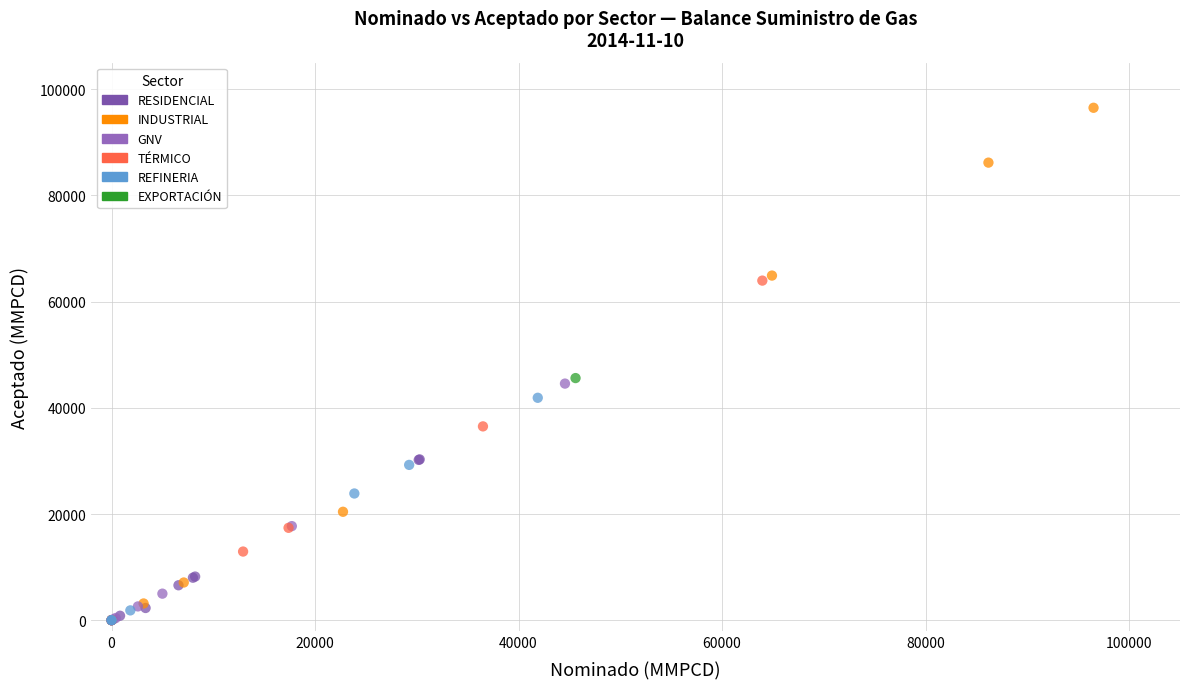

What are all the series names shown in the legend?

RESIDENCIAL, INDUSTRIAL, GNV, TÉRMICO, REFINERIA, EXPORTACIÓN